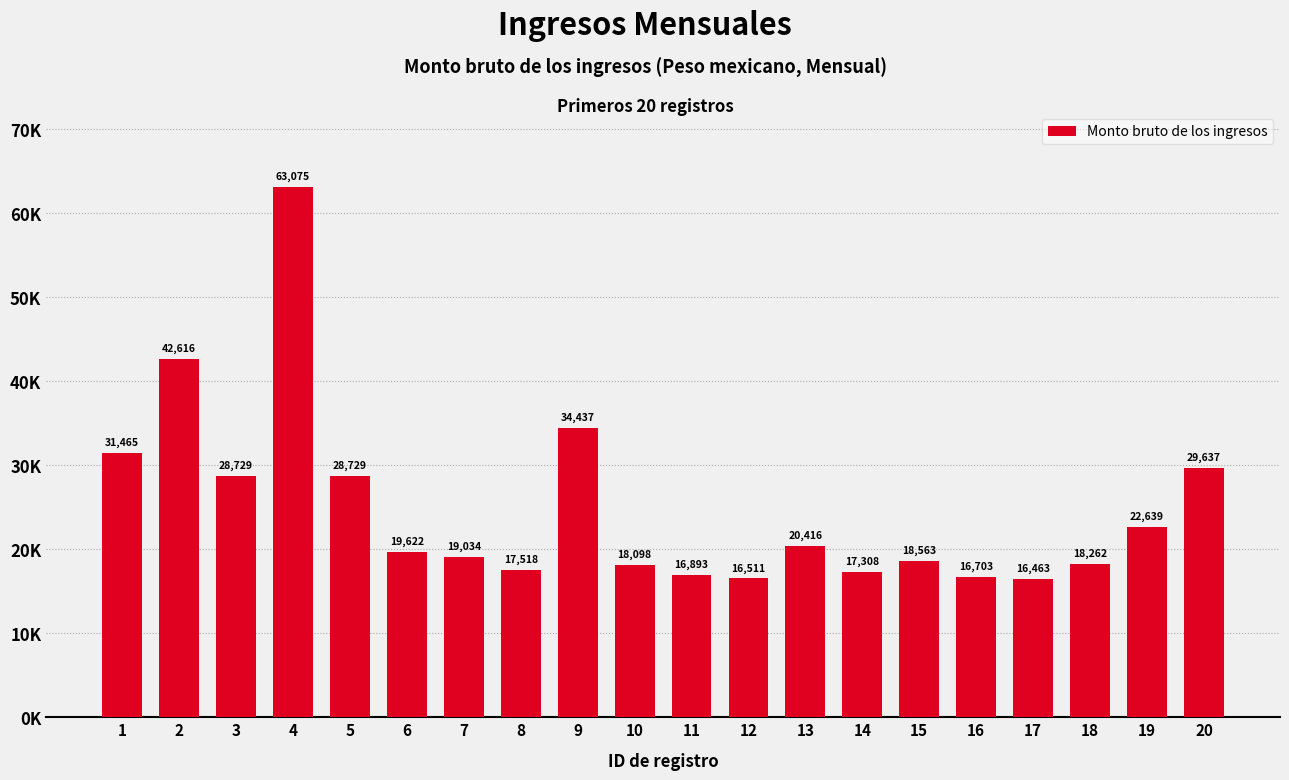

Are the bars horizontal?

No